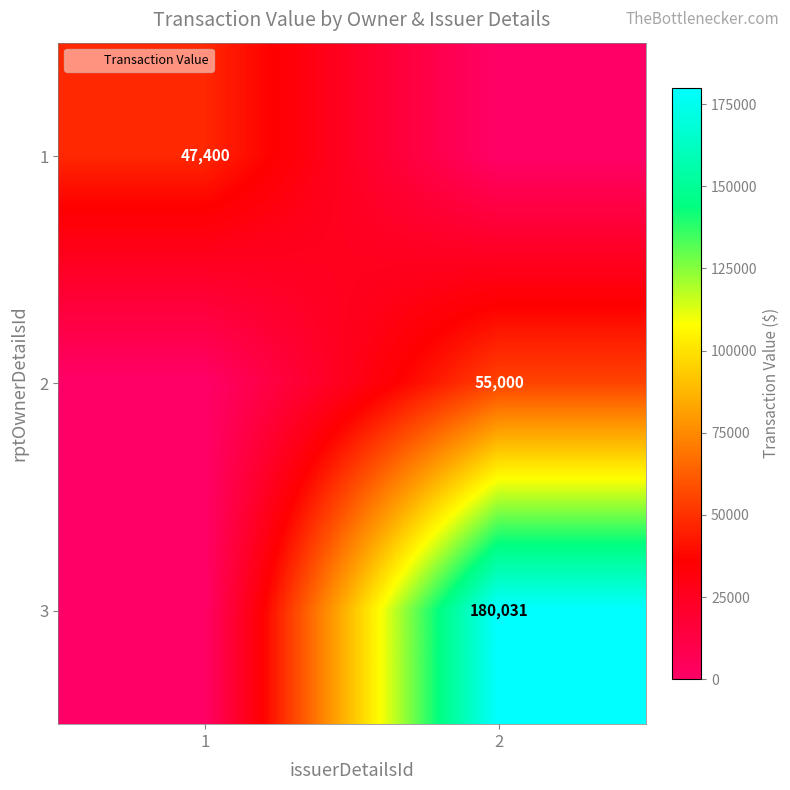

The value of 2 at 2 is 14112. True or false?

False